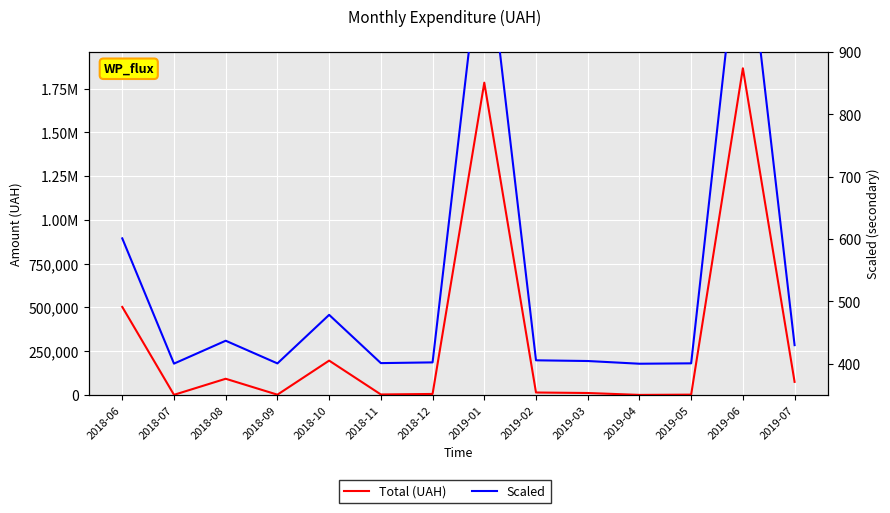

Is the value of Total (UAH) at 2018-06 greater than the value of Scaled at 2018-08?

Yes